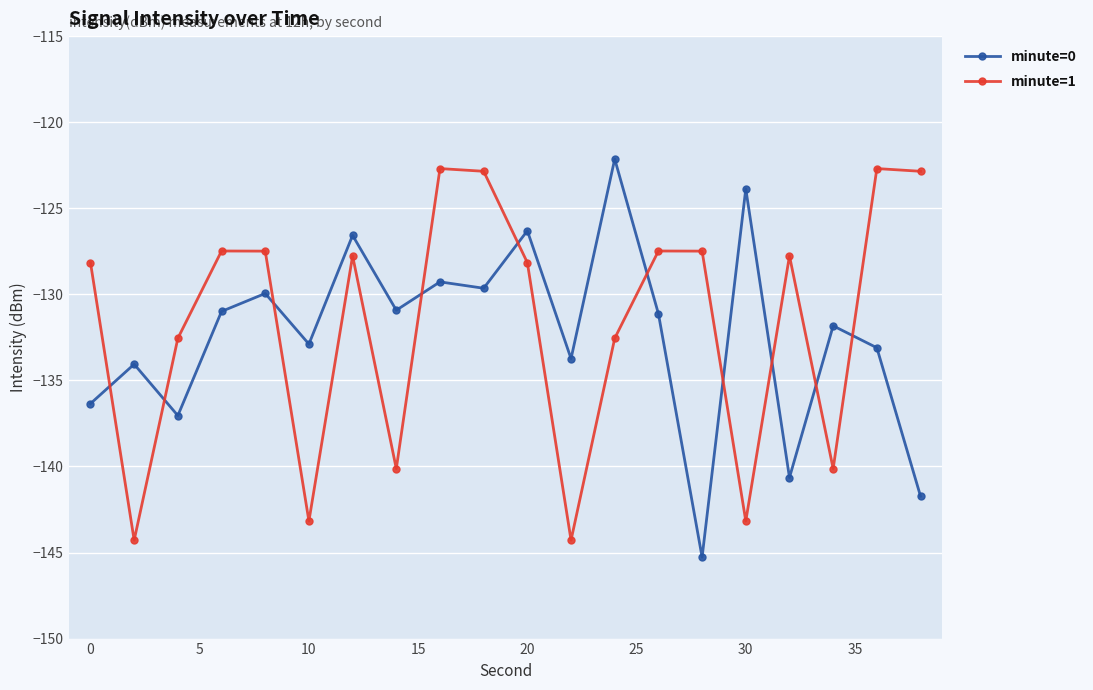

What is the value of the minute=1 point at the 10th from the left?

-122.9